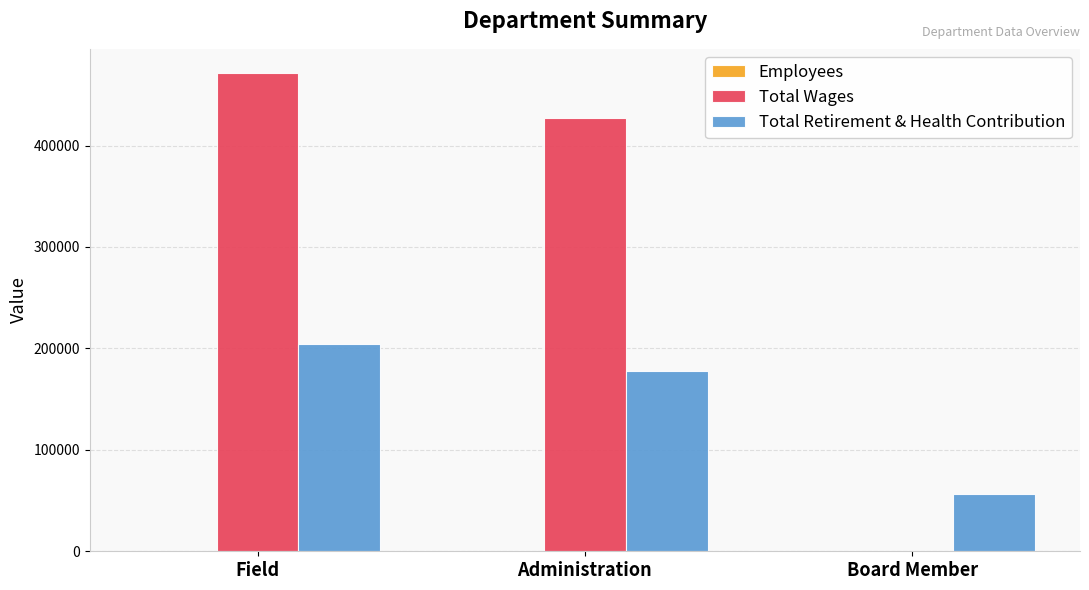

Are the bars grouped side by side (vs. stacked)?

Yes